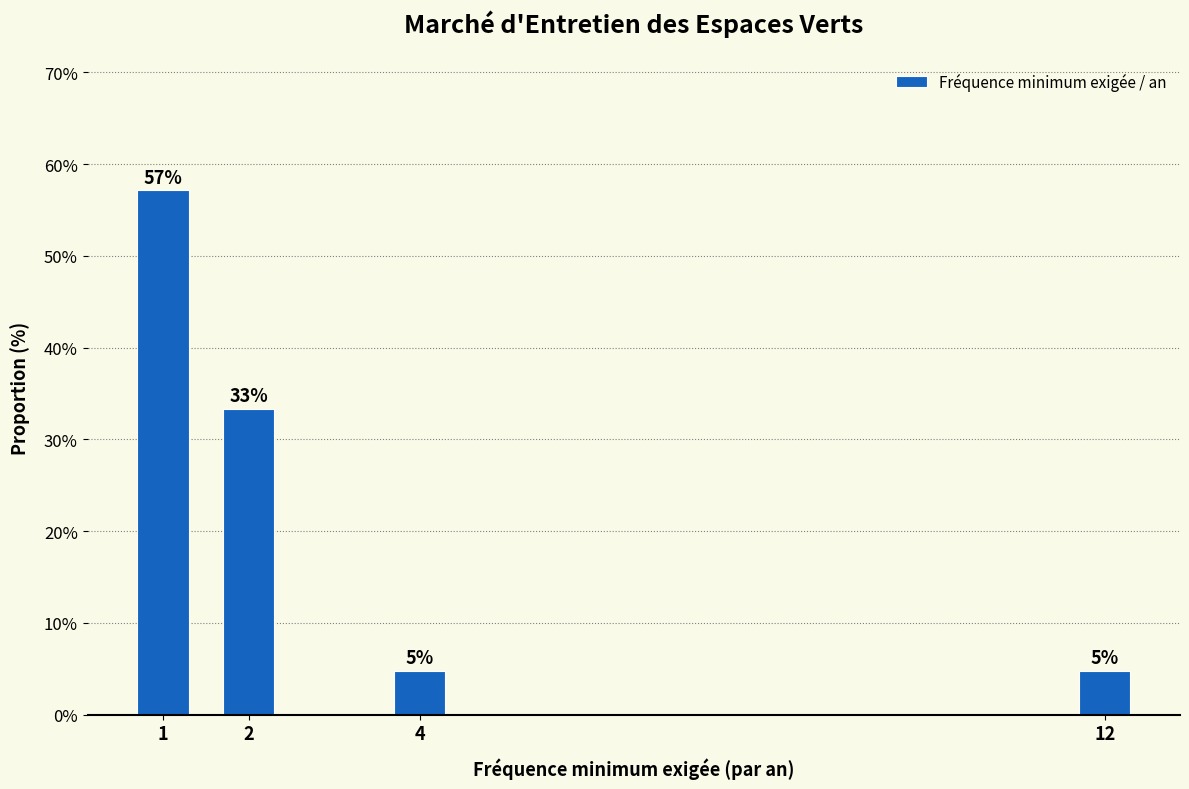

How many bars are there in total?

4